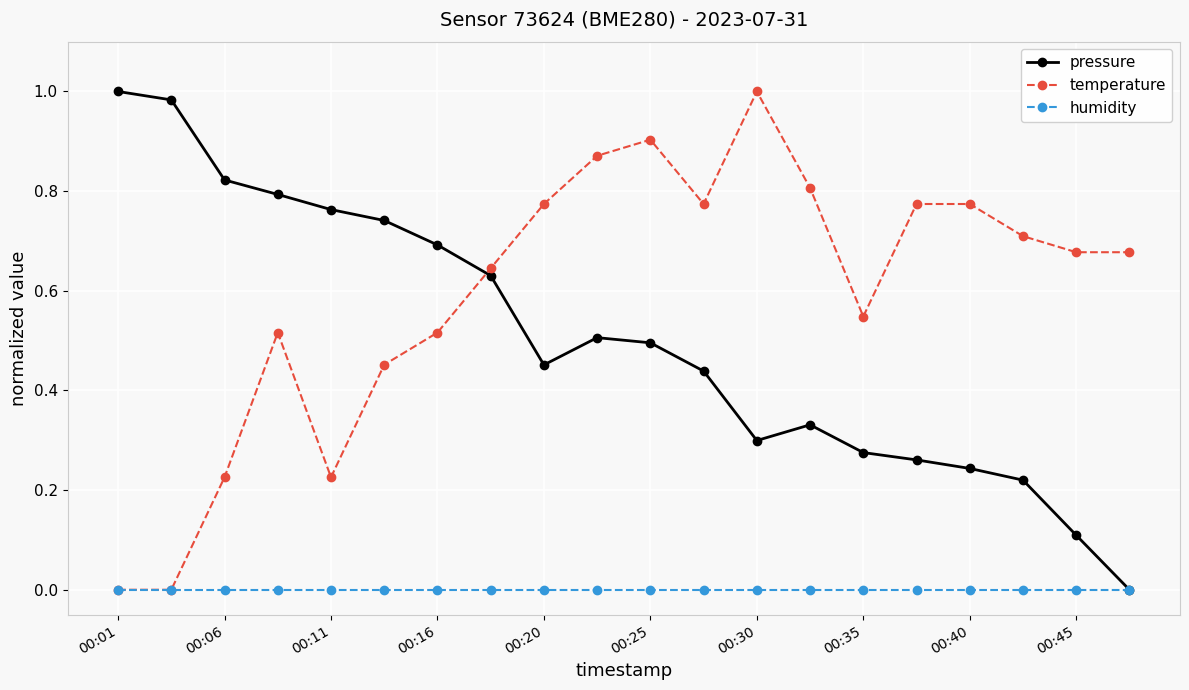

Which series has the largest total across all categories?

temperature